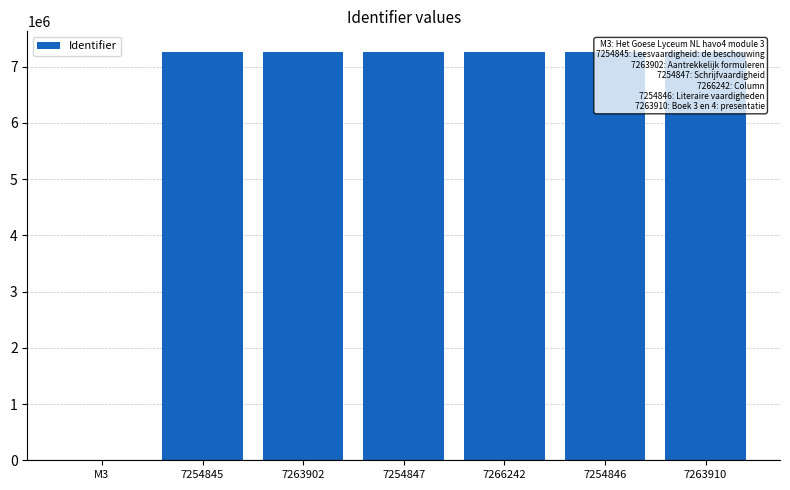

At which label is the value closest to 3633121?

7254845